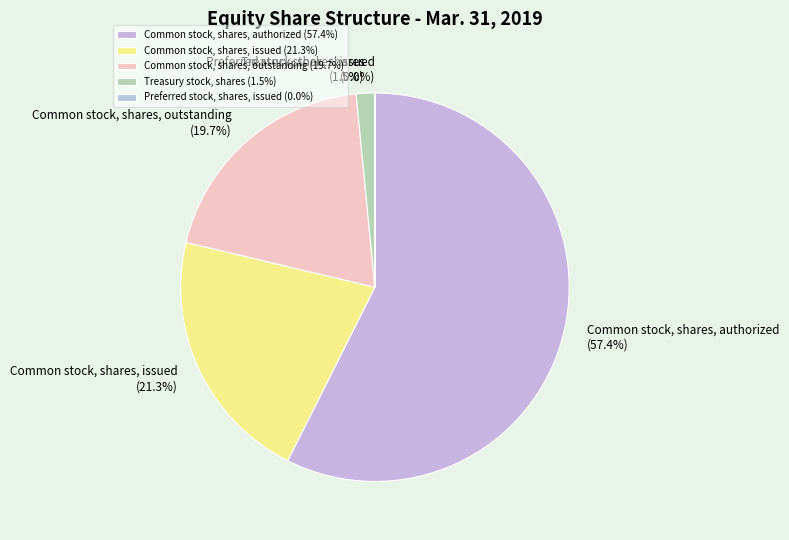

Which category accounts for the majority?

Common stock, shares, authorized